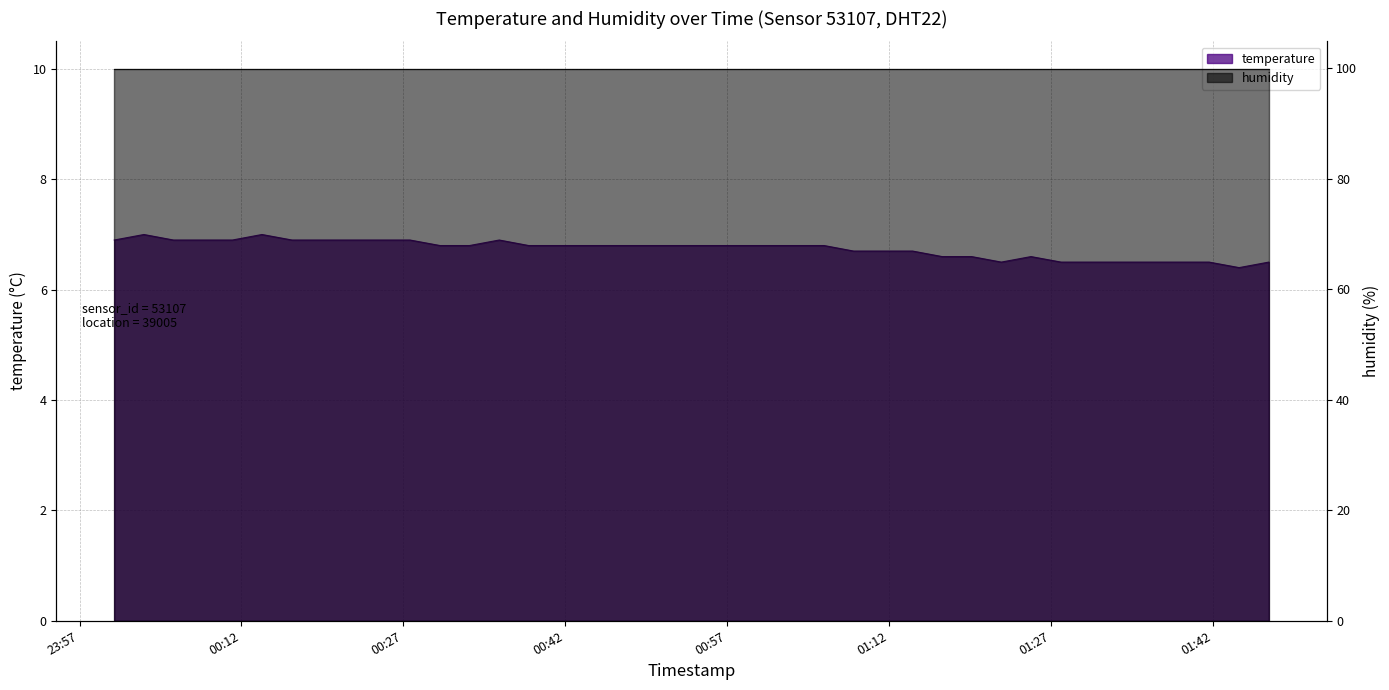

What is the label of the 1st point from the right?

2024-02-26T01:47:11